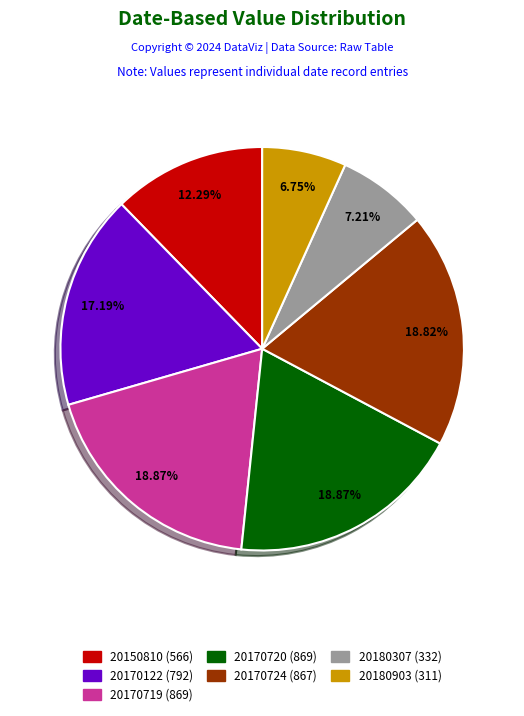

Which has a higher value, 20150810 or 20170724?

20170724